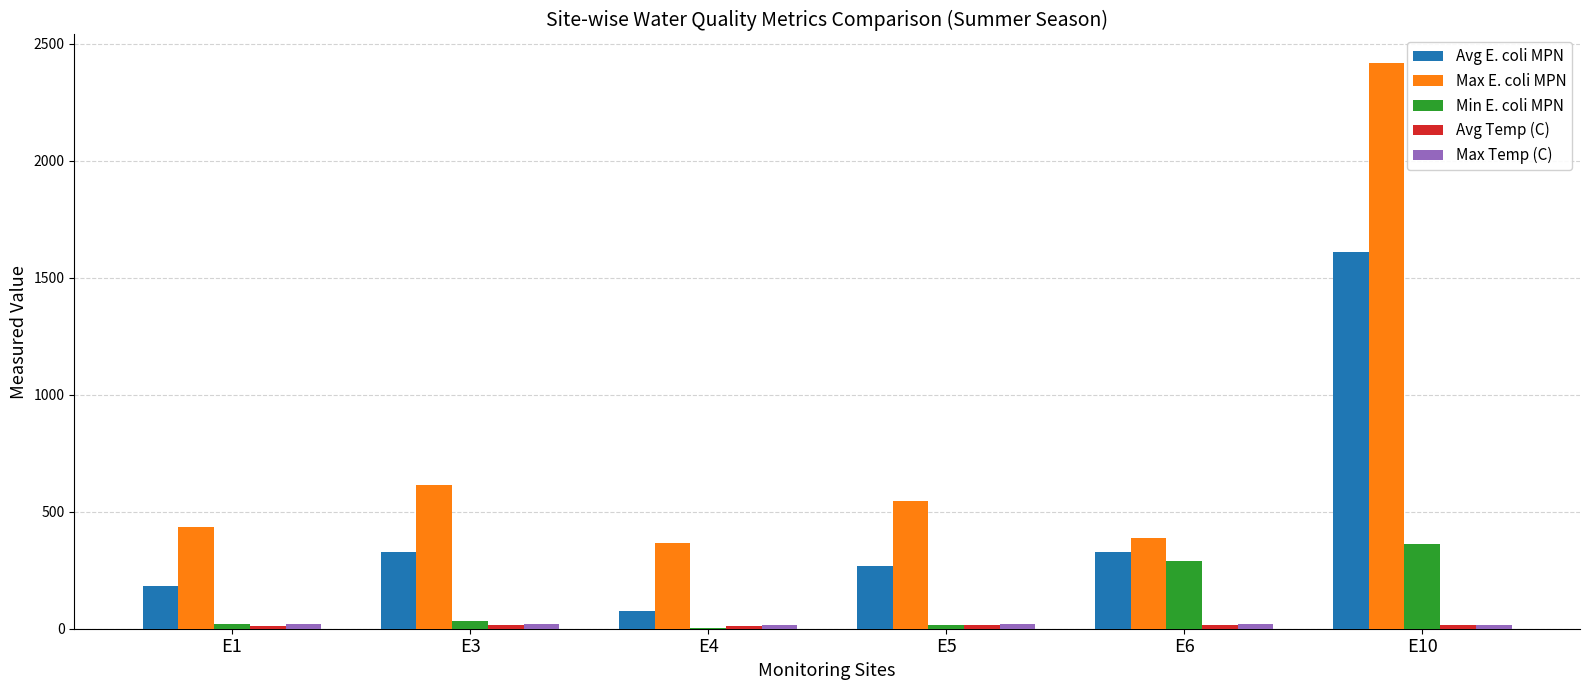

How many groups of bars are there?

6